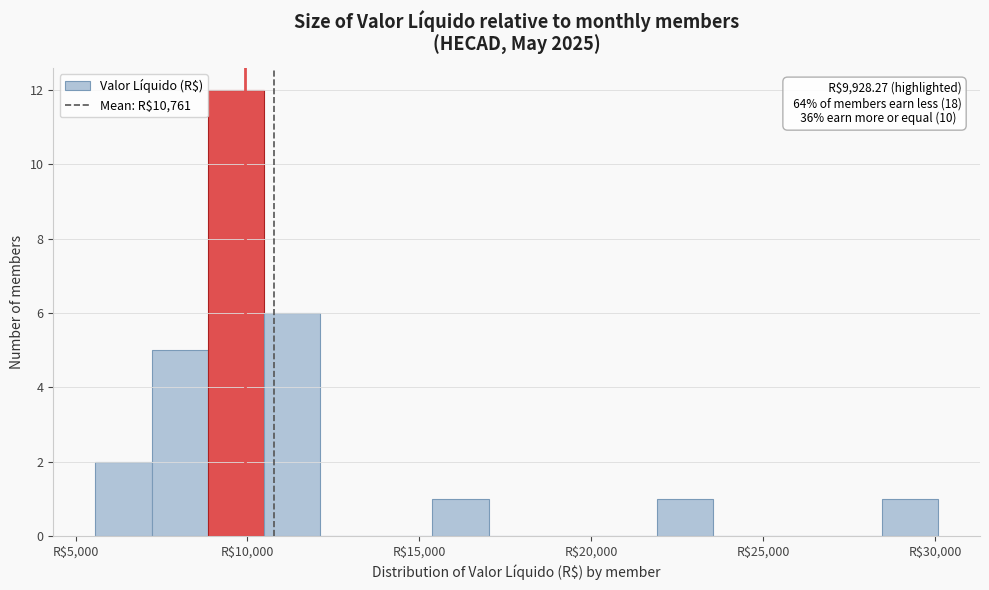

Read against the x-axis, roughly where is the centre of the tallest bar?

9500